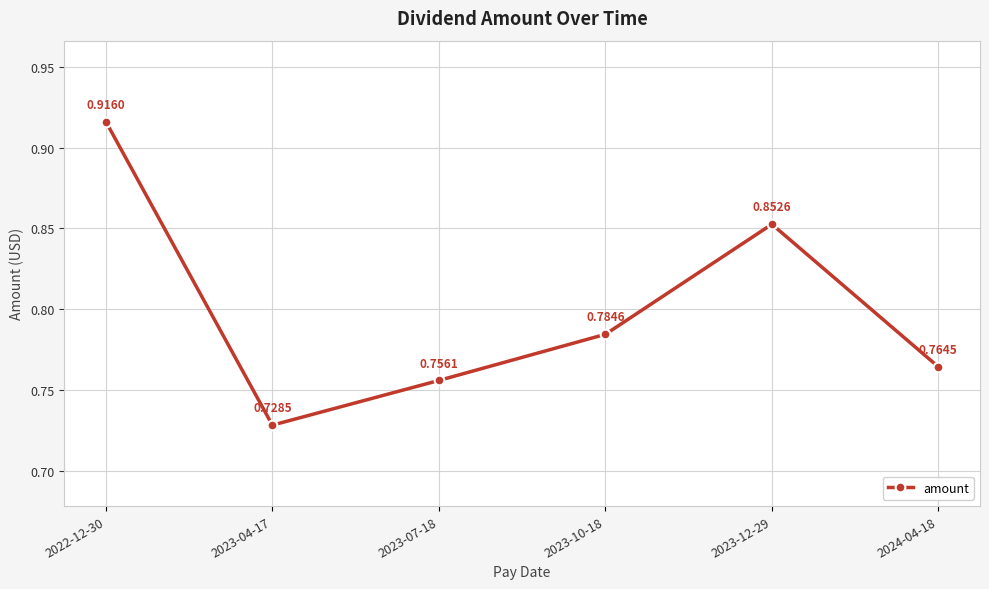

List the labels in order of value, smallest first.

2023-04-17, 2023-07-18, 2024-04-18, 2023-10-18, 2023-12-29, 2022-12-30